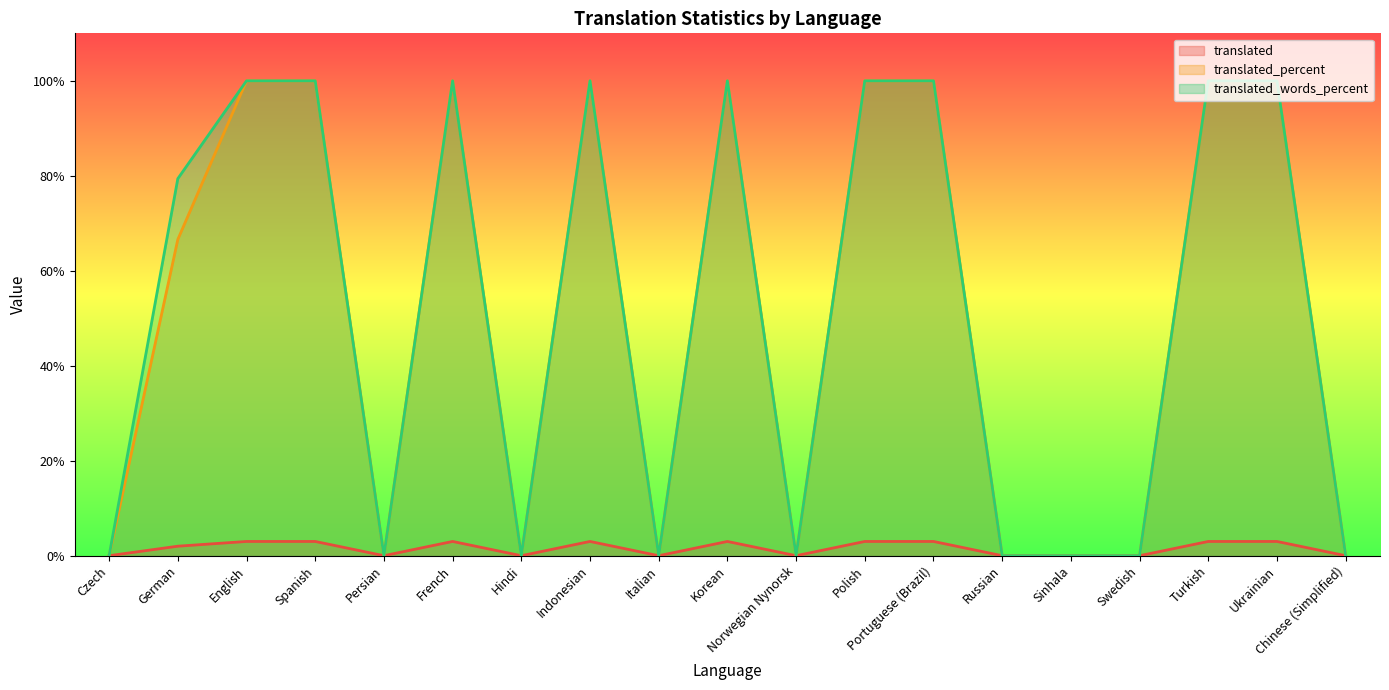

What is the difference between the second highest and second lowest values in the translated_words_percent series?

100.0